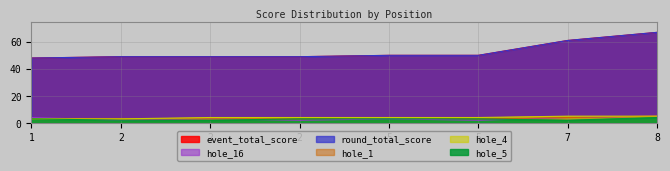

At which label does event_total_score first exceed 50?

7